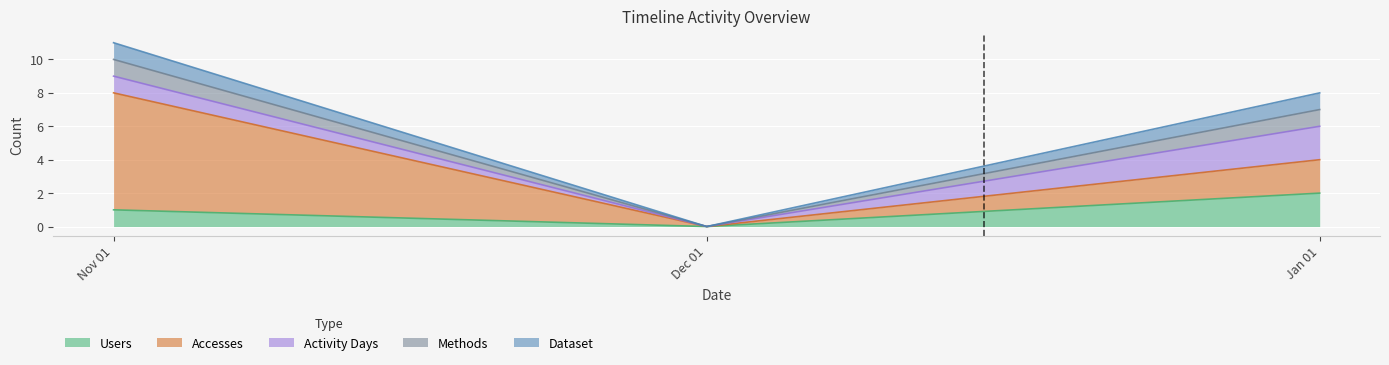

The Accesses series shows 11 at 2023-11-01. True or false?

False